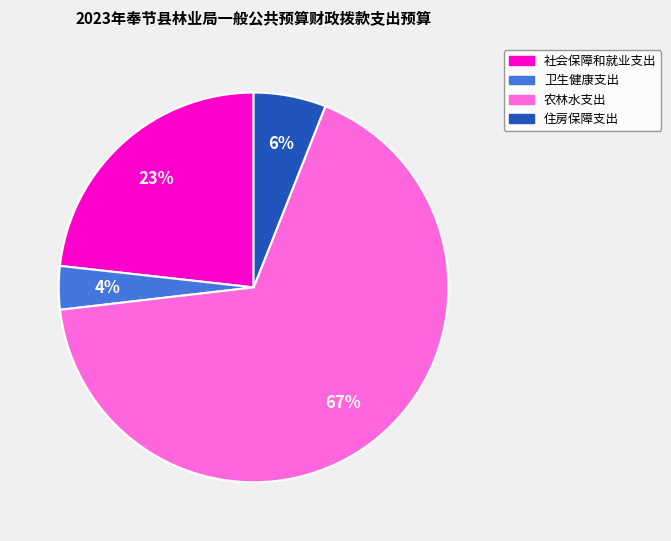

Approximately how many times larger is the value at 农林水支出 compared to 住房保障支出?

11.2